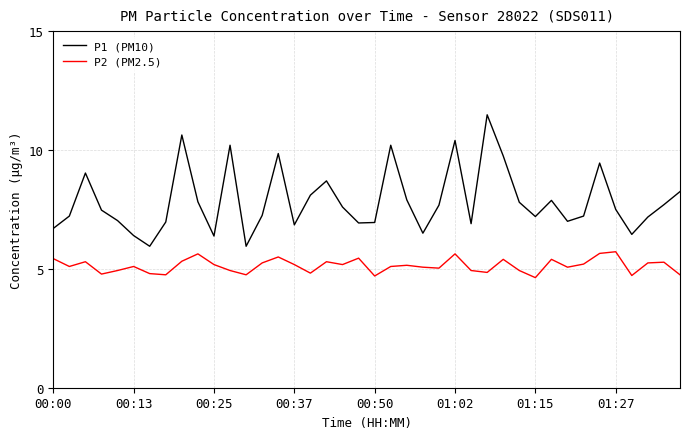

True or false: P2 (PM2.5) and P1 (PM10) cross at least once.

False